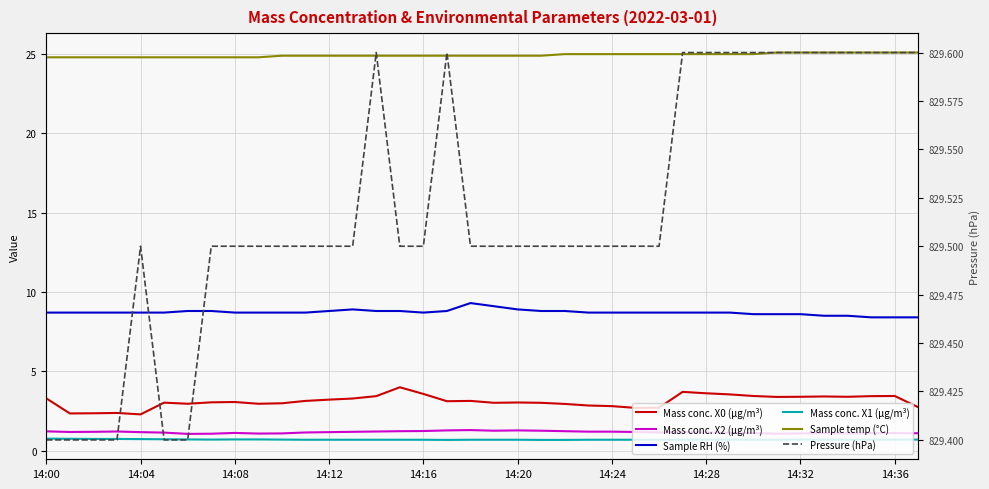

What position from the right is 26?

12